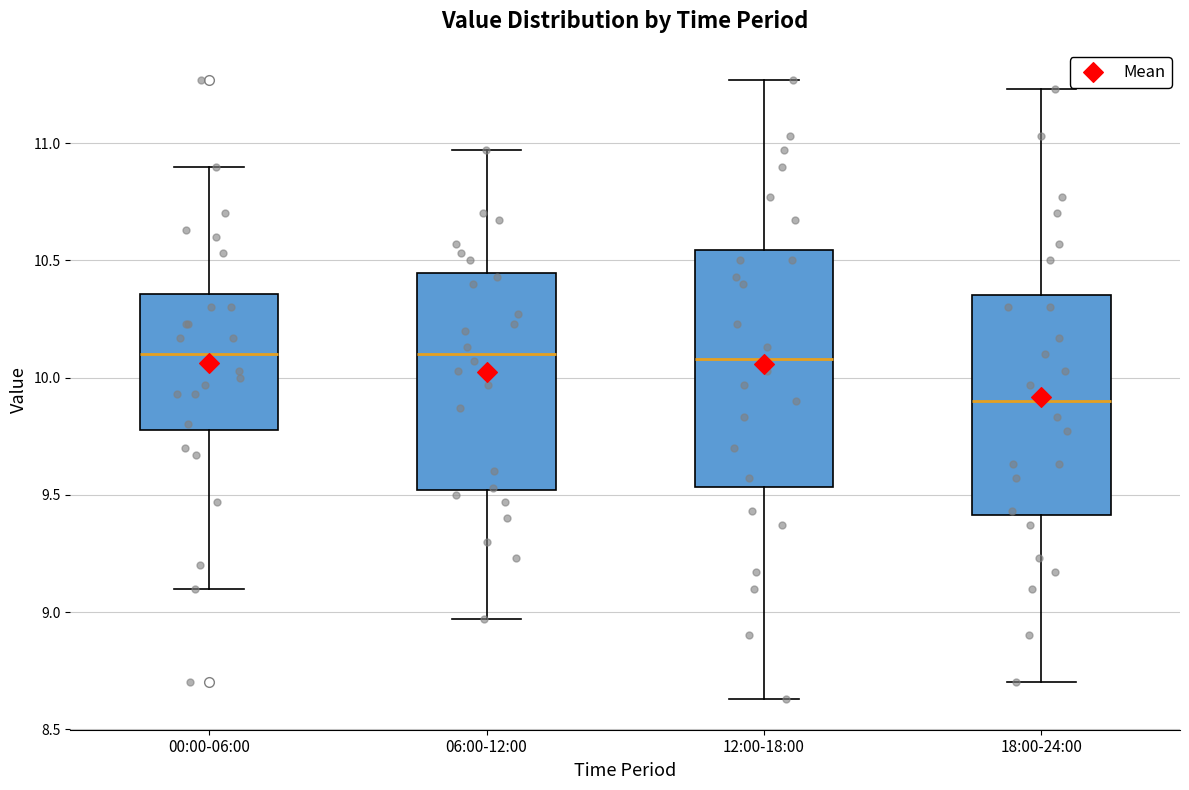

Where is the lower edge of the box for 00:00-06:00 on the y-axis? The values are not printed on the chart, so give them approximately, as read against the axis.

9.80